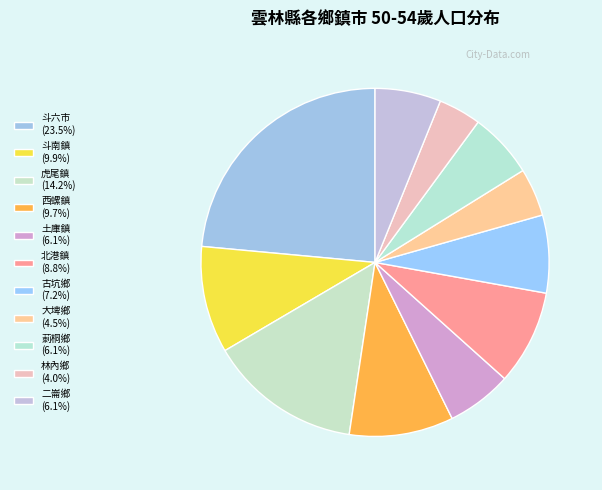

What percentage is NOT represented by 斗南鎮?

90.1%